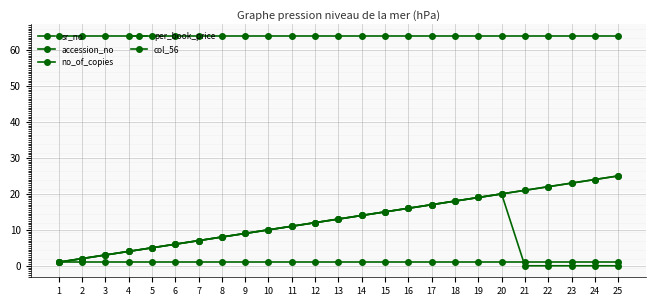

What is the maximum value shown in the chart?

64